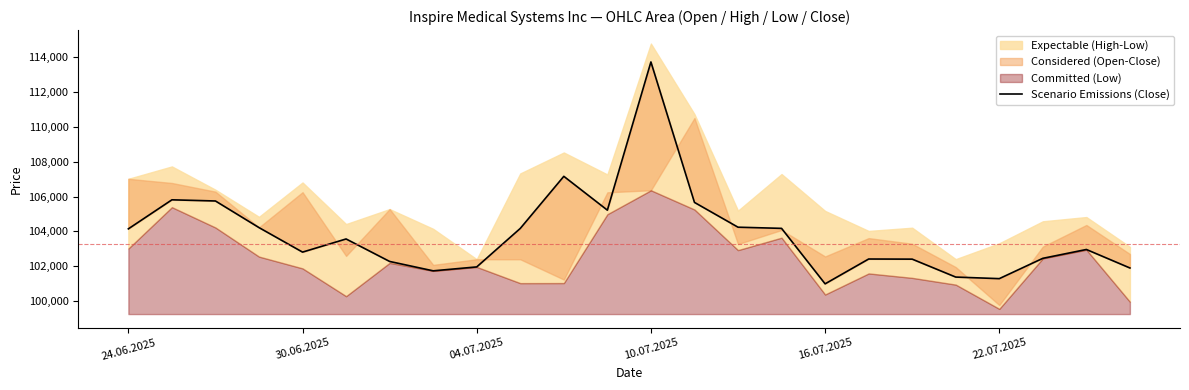

True or false: the data shows 37330 at 18.

False